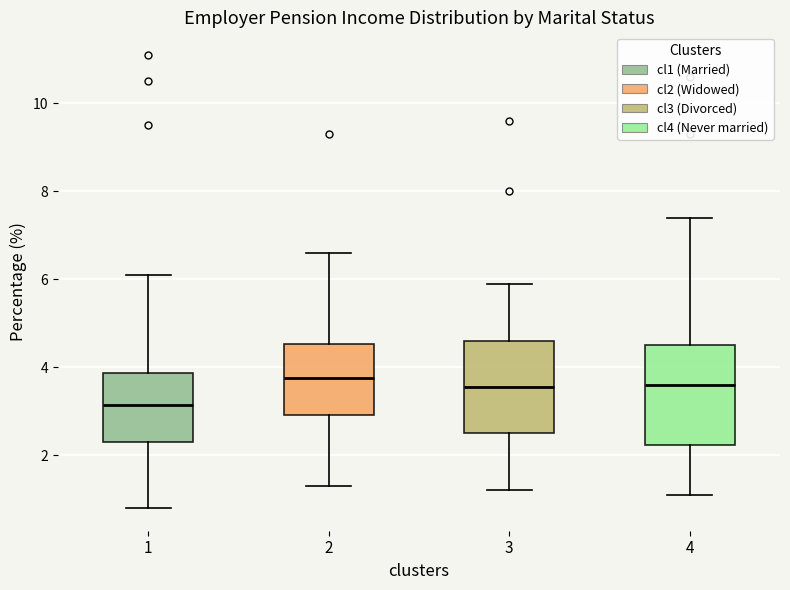

Reading left to right, read every box against the y-axis: the position of its median line, the range the box covers, and the ends of its whiskers. The values are not printed on the chart, so give them approximately, as read against the axis.

1: median 3.2, box 2.4 to 3.8, whiskers 0.8 to 6.2
2: median 3.8, box 3.0 to 4.6, whiskers 1.4 to 6.6
3: median 3.6, box 2.6 to 4.6, whiskers 1.2 to 6.0
4: median 3.6, box 2.2 to 4.6, whiskers 1.2 to 7.4